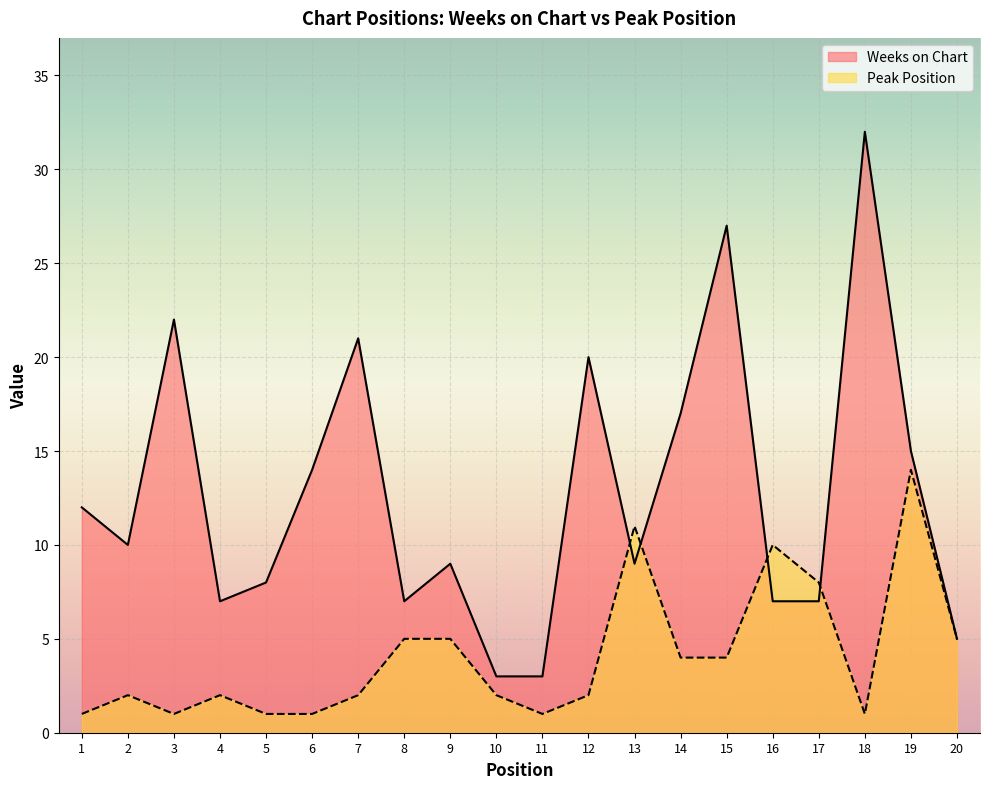

How many interior local peaks does the Peak Position series have?

5